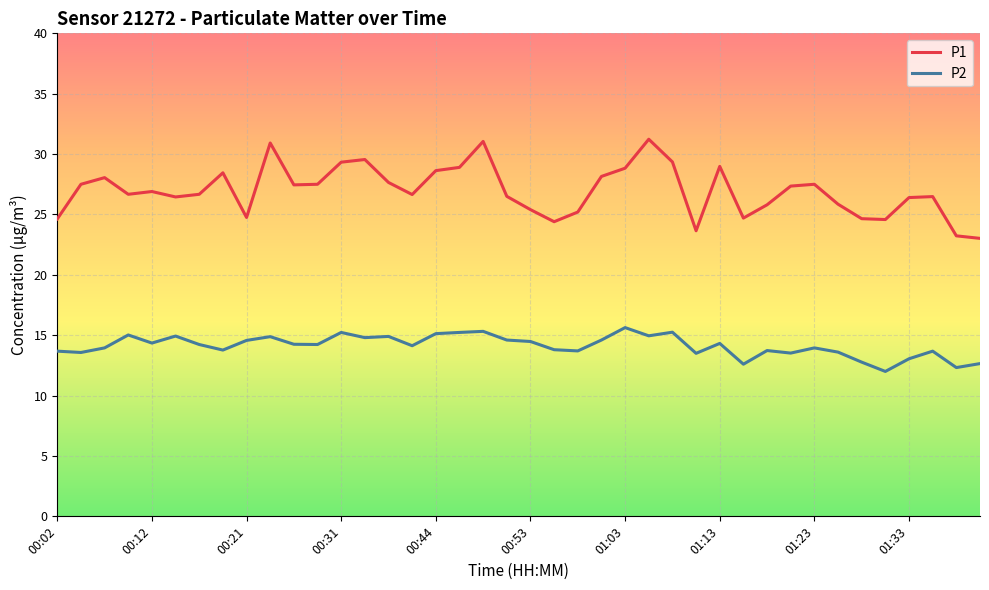

True or false: P1 and P2 cross at least once.

False